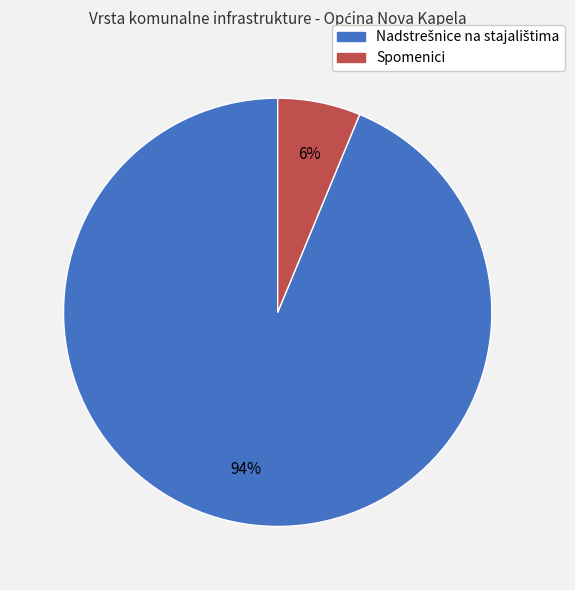

To the nearest percent, what is the average slice percentage?

50%